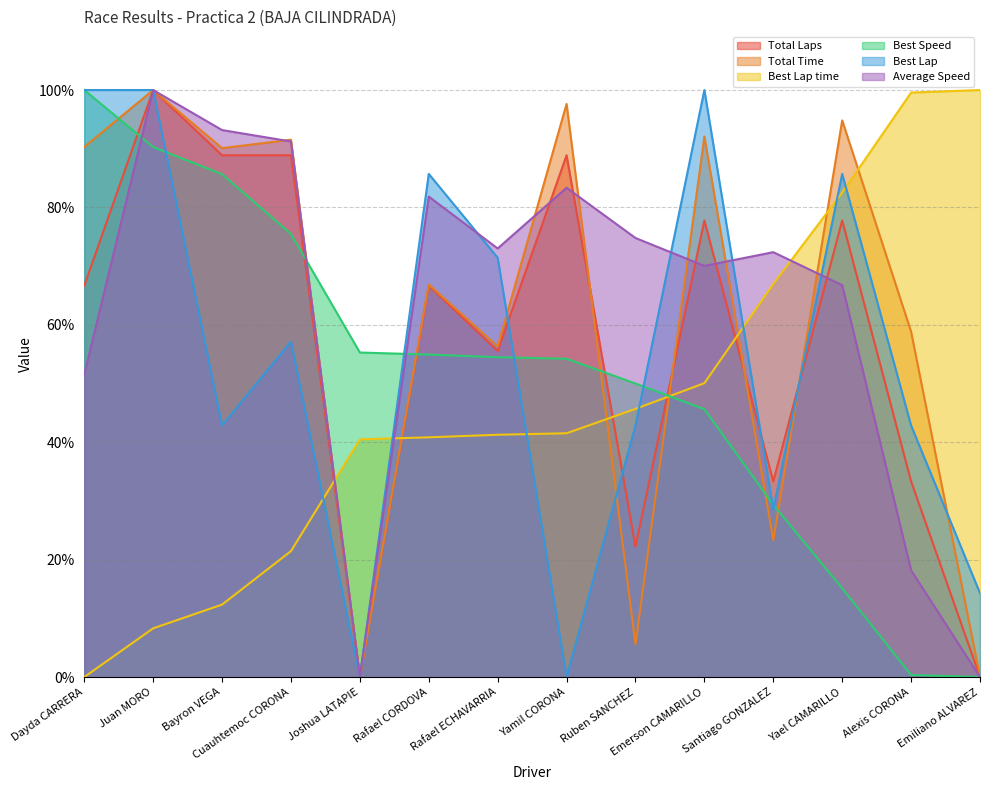

What is the average value of the Best Lap series?

55.1